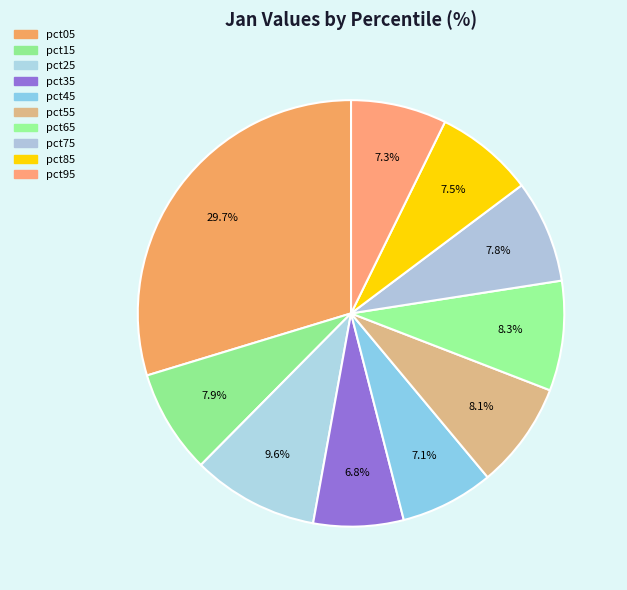

Is there any slice that represents more than half of the pie?

No